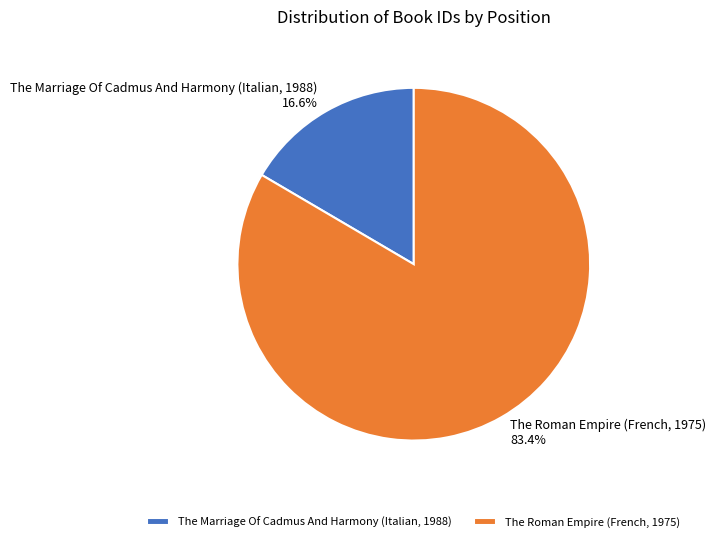

What is the smallest slice in the pie chart?

The Marriage Of Cadmus And Harmony (Italian, 1988)